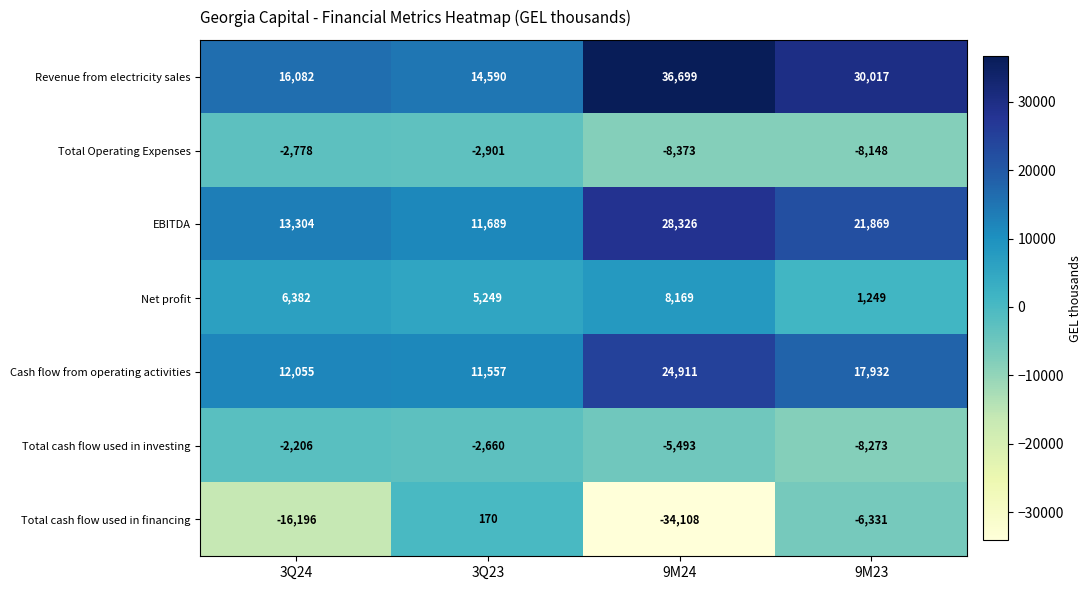

List the labels in order of EBITDA value, smallest first.

3Q23, 3Q24, 9M23, 9M24